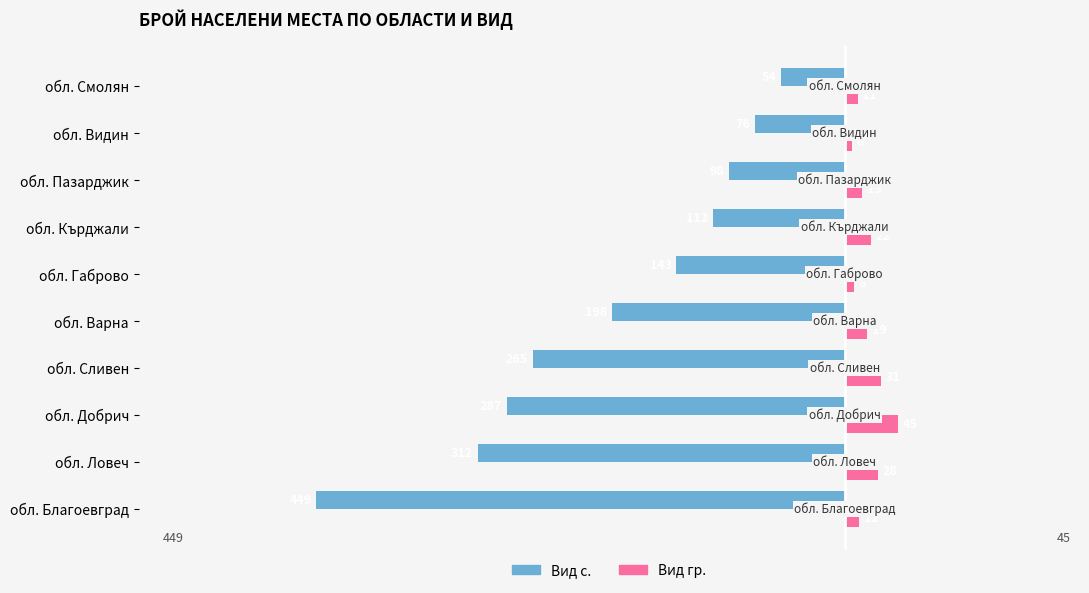

List the series in order of their peak value, lowest first.

Вид с., Вид гр.